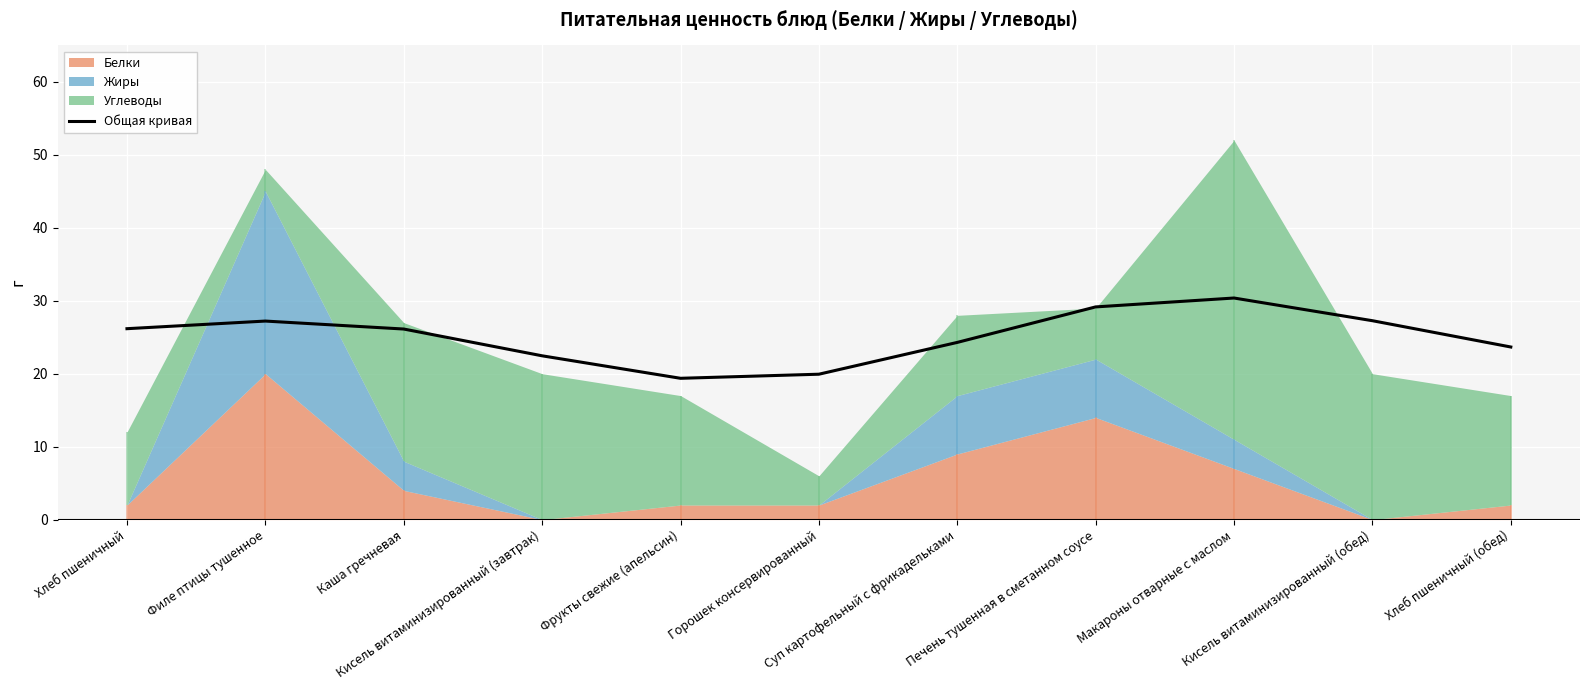

What is the highest value of the Общая кривая series?

30.4